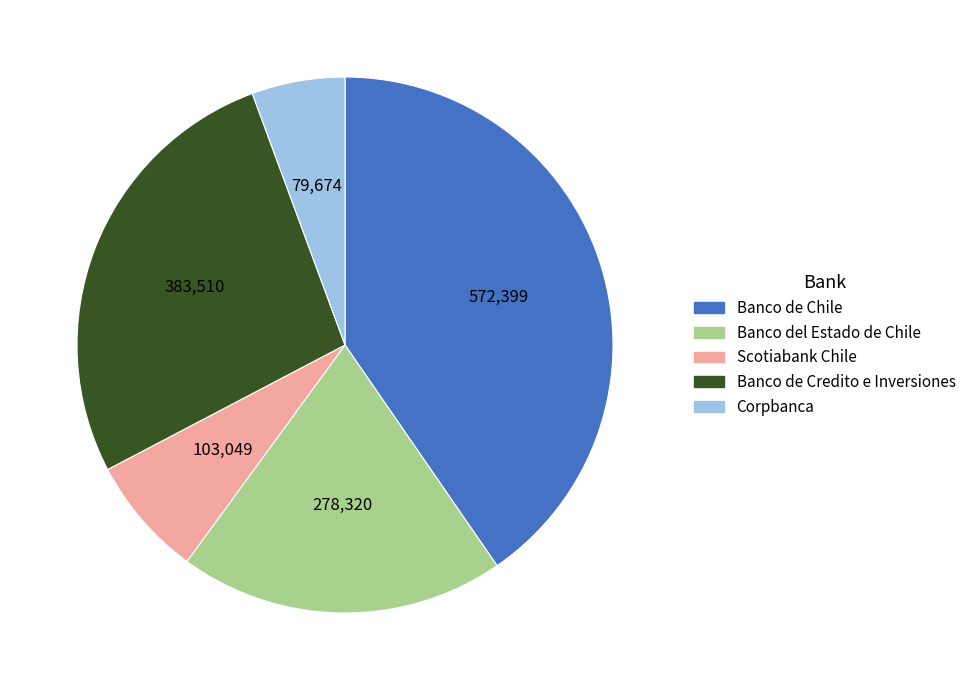

Approximately how many times larger is the value at Scotiabank Chile compared to Banco de Credito e Inversiones?

0.3